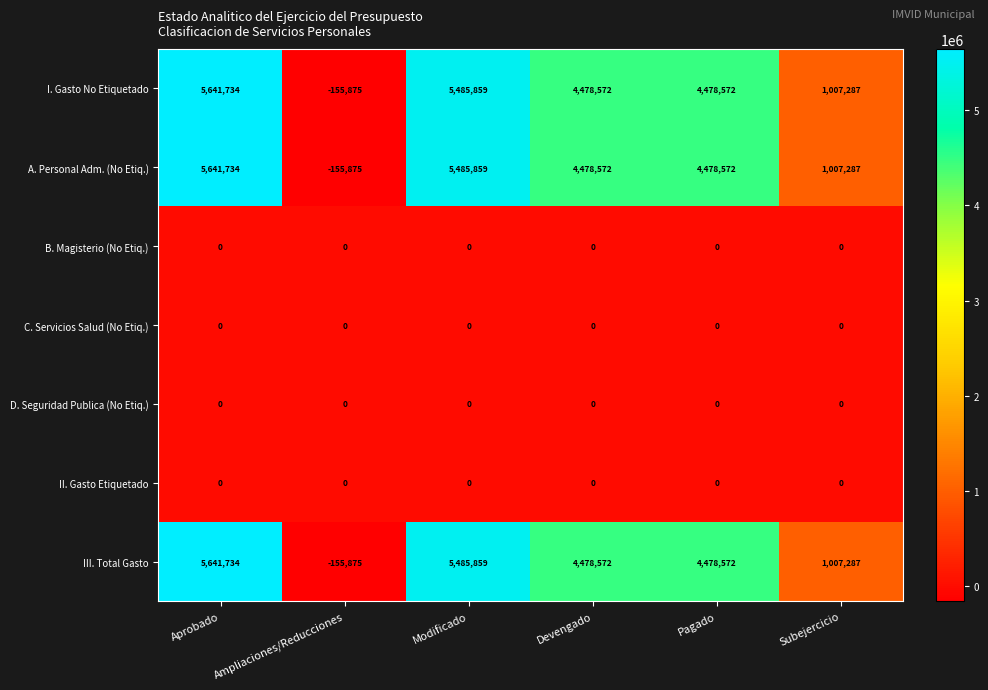

Which label corresponds to the smallest value in the chart?

Ampliaciones/Reducciones